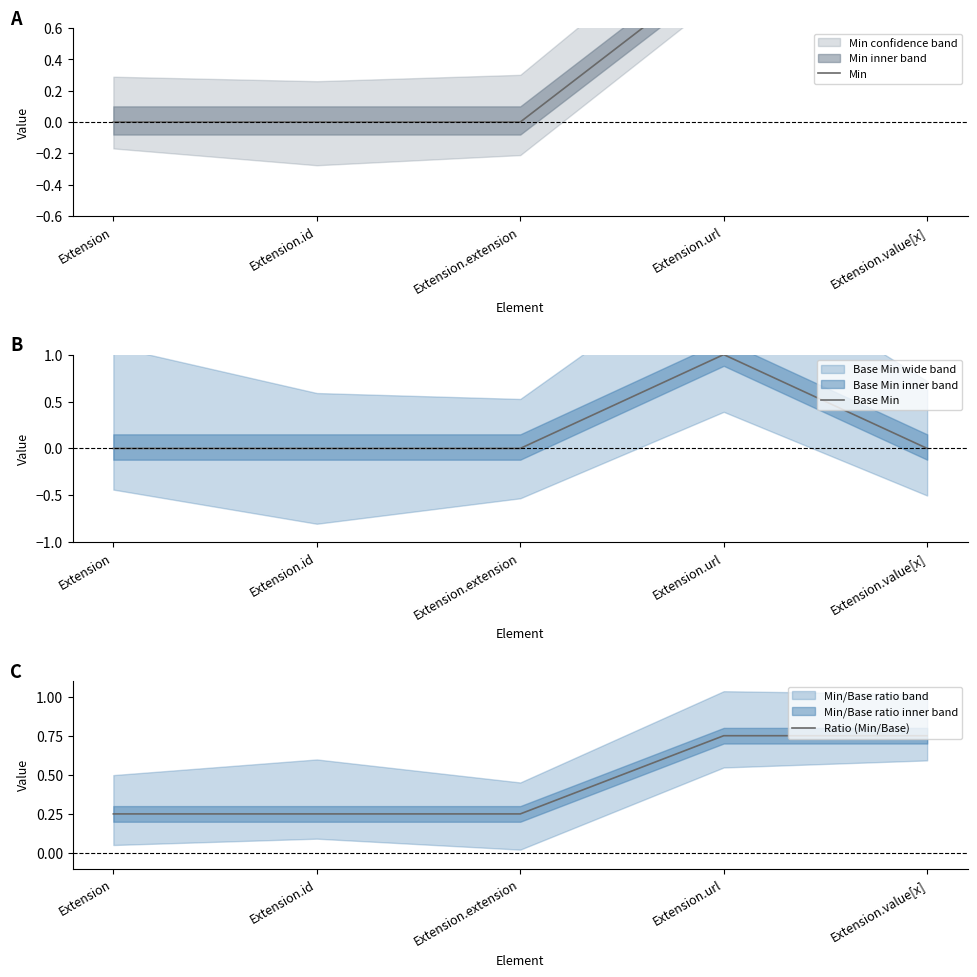

What position from the left is Extension?

1